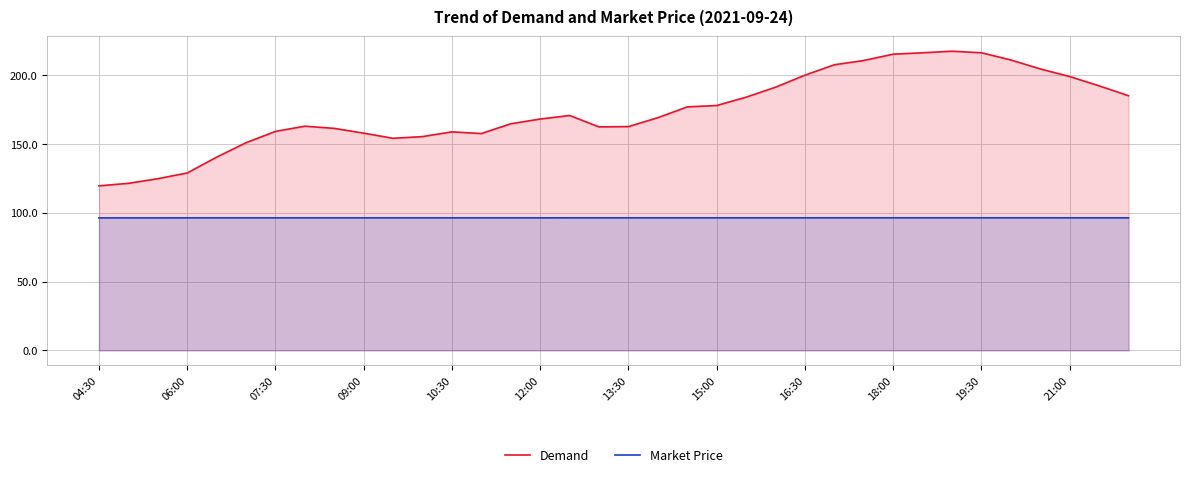

What is the lowest value of the Demand series?

119.5